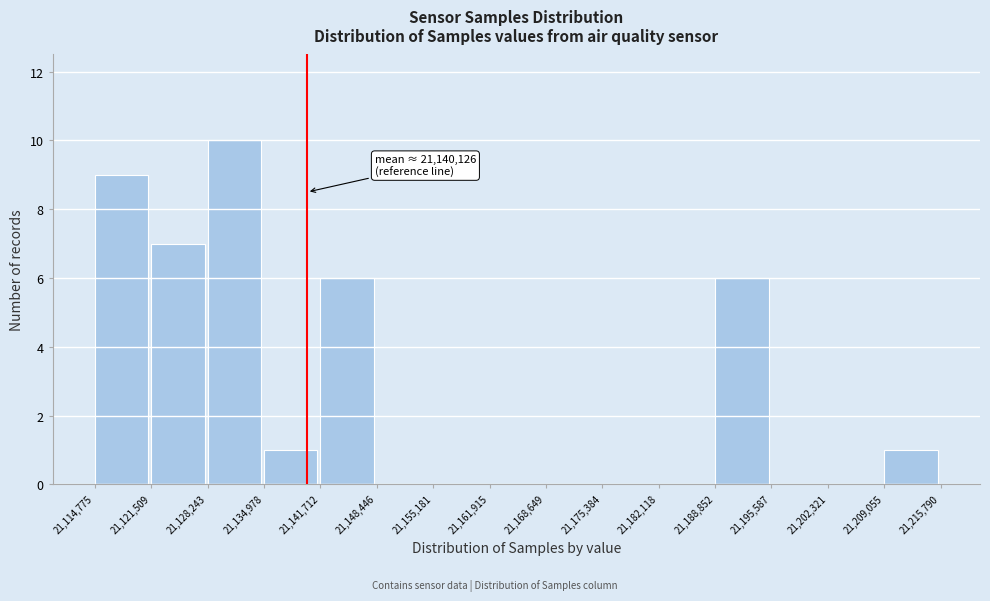

Which range on the x-axis has the tallest bar?

21,128,243 to 21,134,978